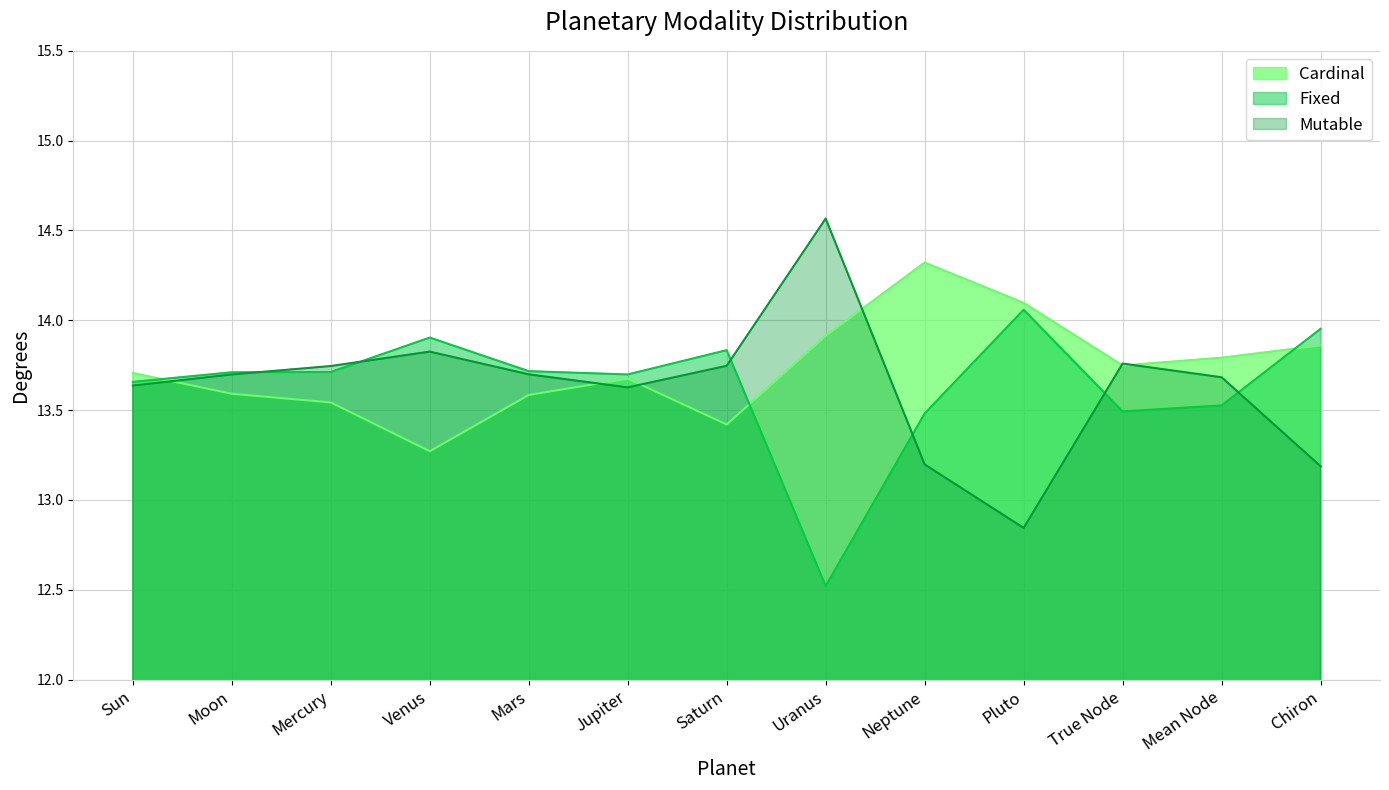

What is the value of the Mutable point at the 4th from the left?

13.8